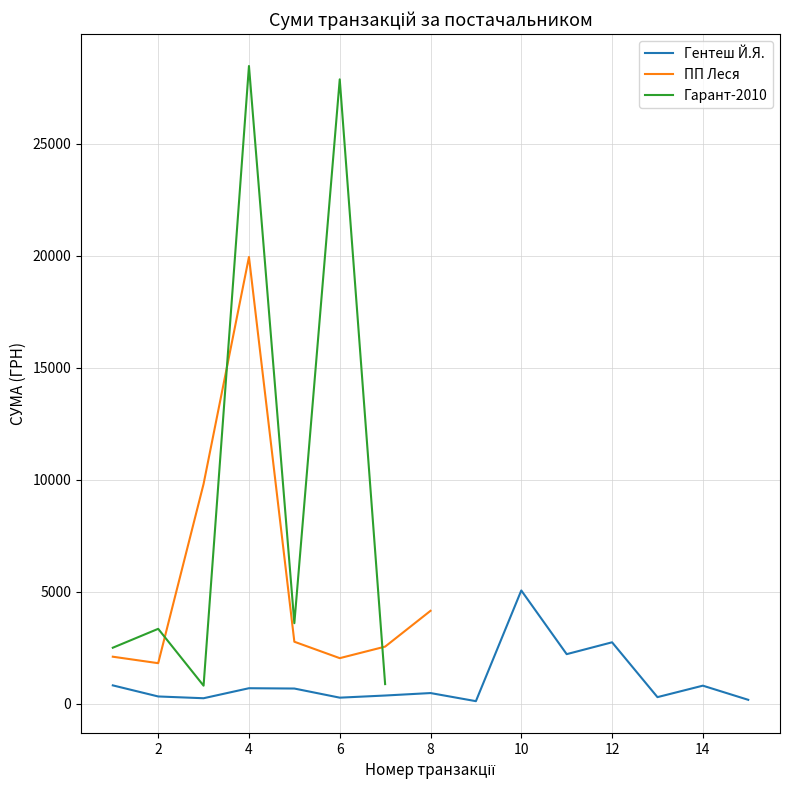

True or false: ПП Леся has more than 0 interior local peaks.

True